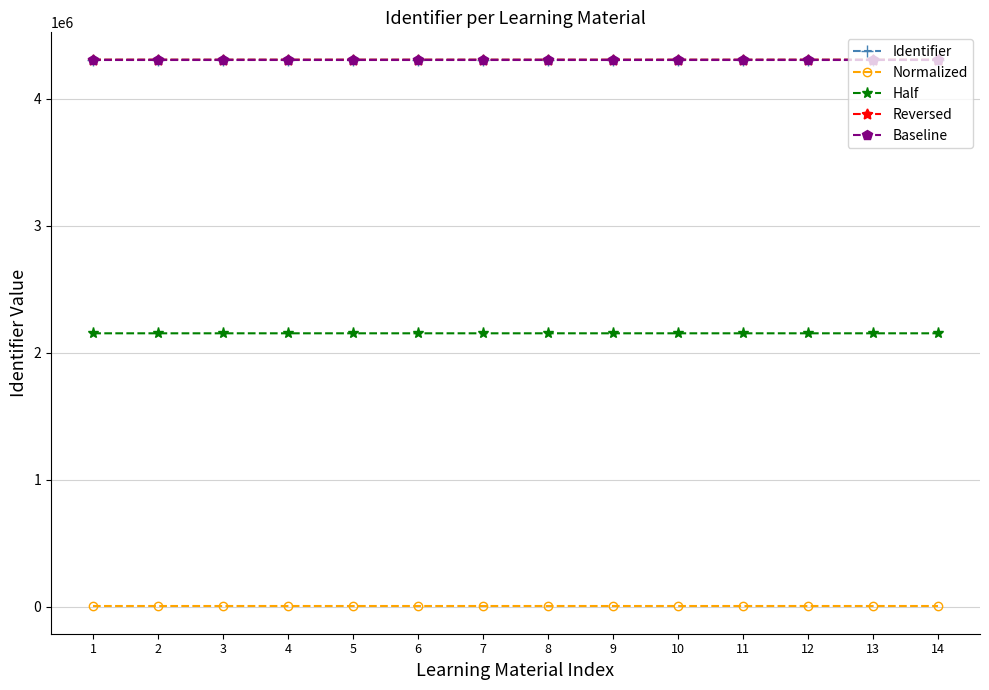

The value of Identifier at 6 is 4305832.0. True or false?

True